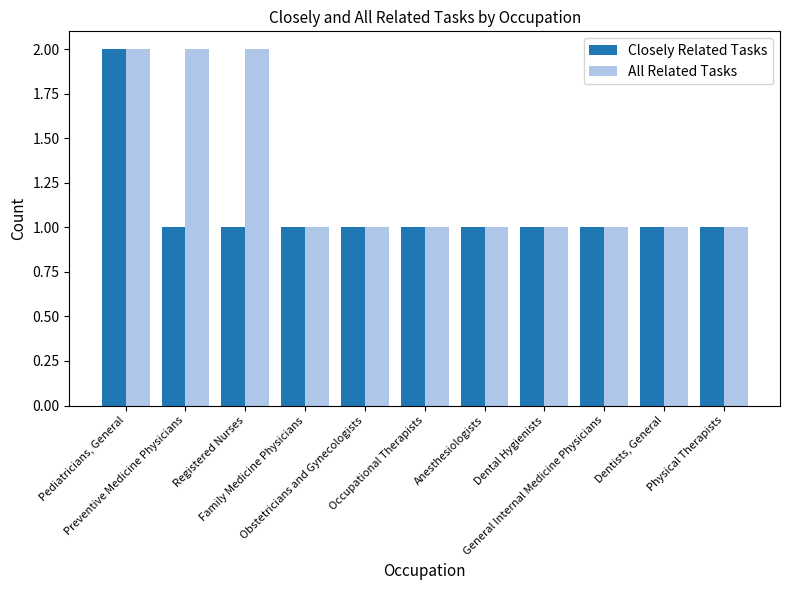

What is the highest value of the Closely Related Tasks series?

2